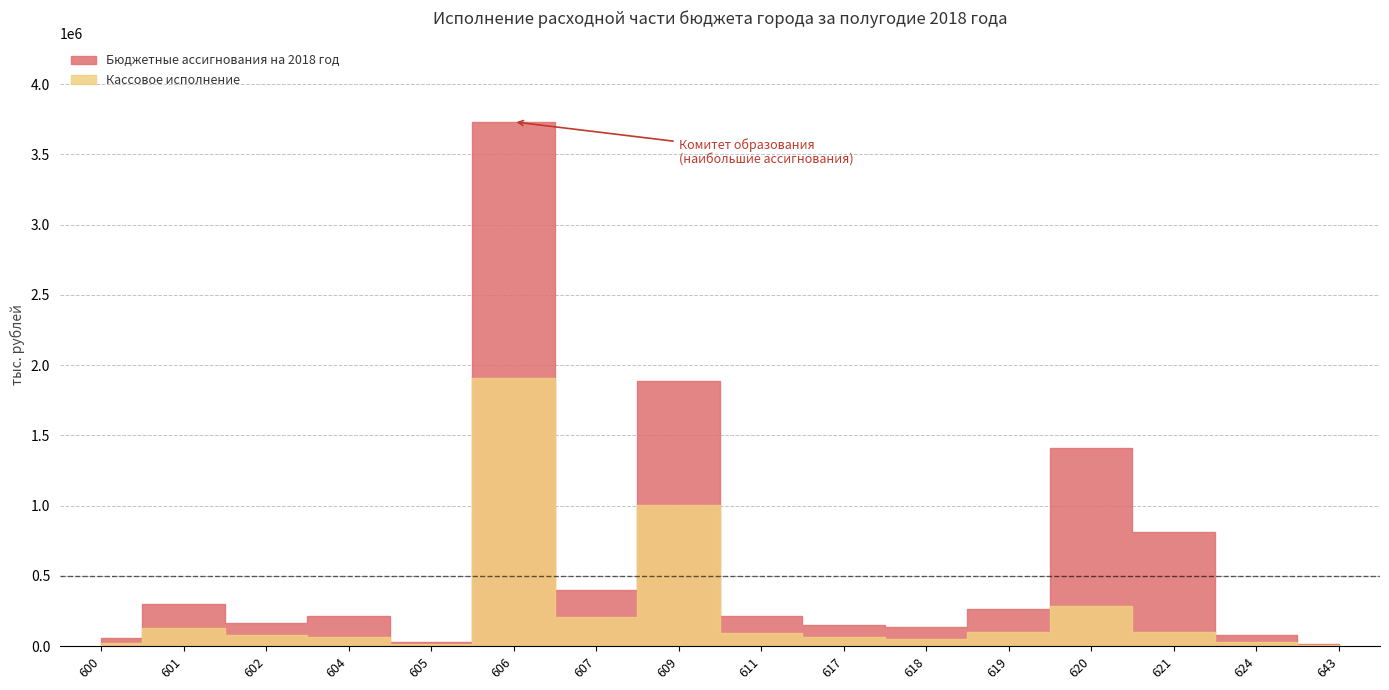

How many lines are shown in the chart?

2